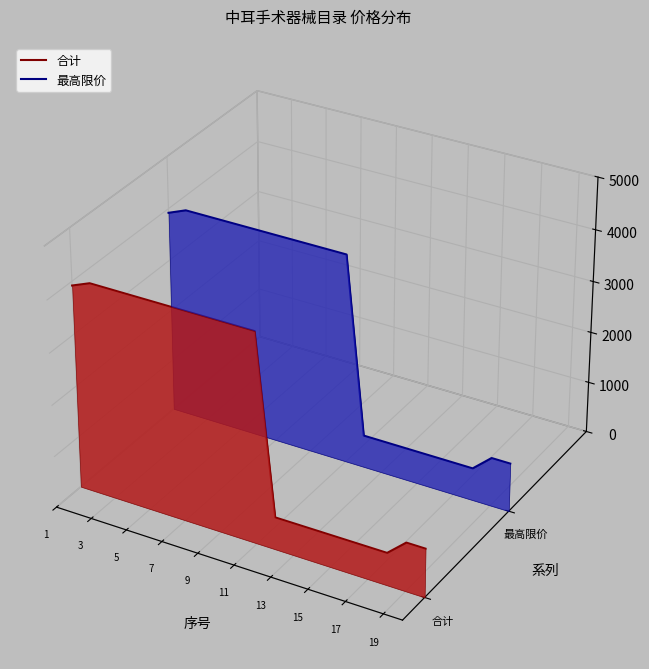

How many interior local valleys does the 合计 series have?

1